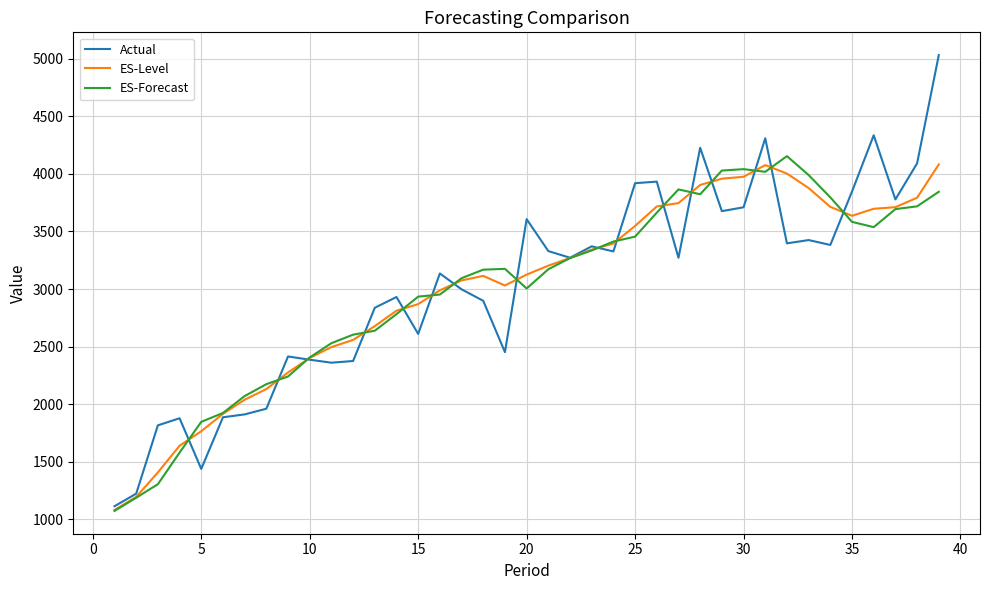

What is the highest value of the Actual series?

5031.5